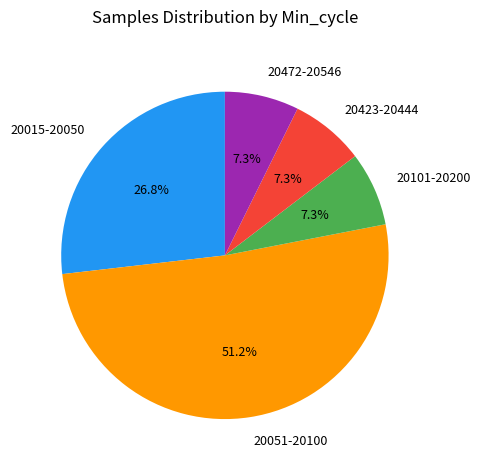

What portion of the pie excludes 20472-20546?

92.7%